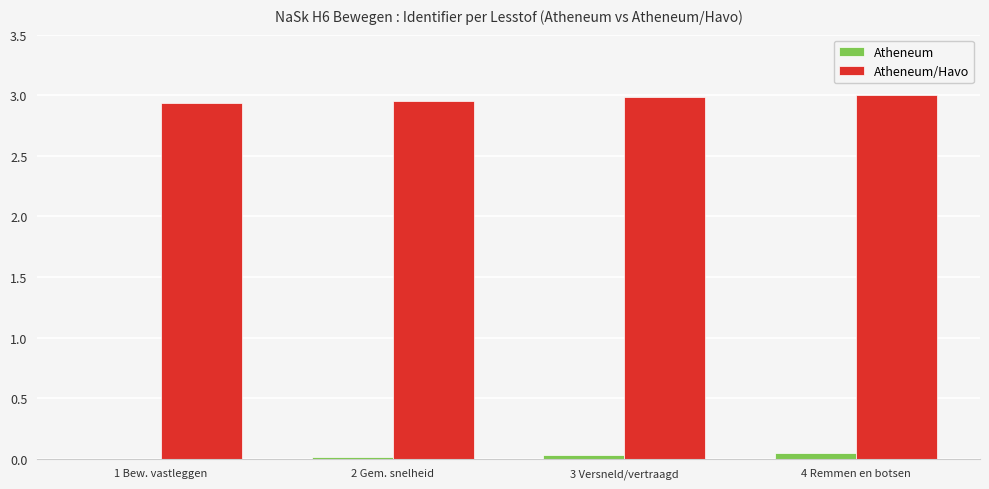

True or false: Atheneum/Havo has a value of 4.0 at 3 Versneld/vertraagd.

False